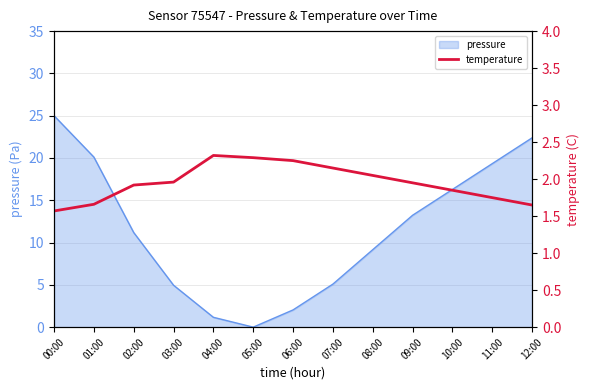

Which category has the highest value in the pressure series?

00:00